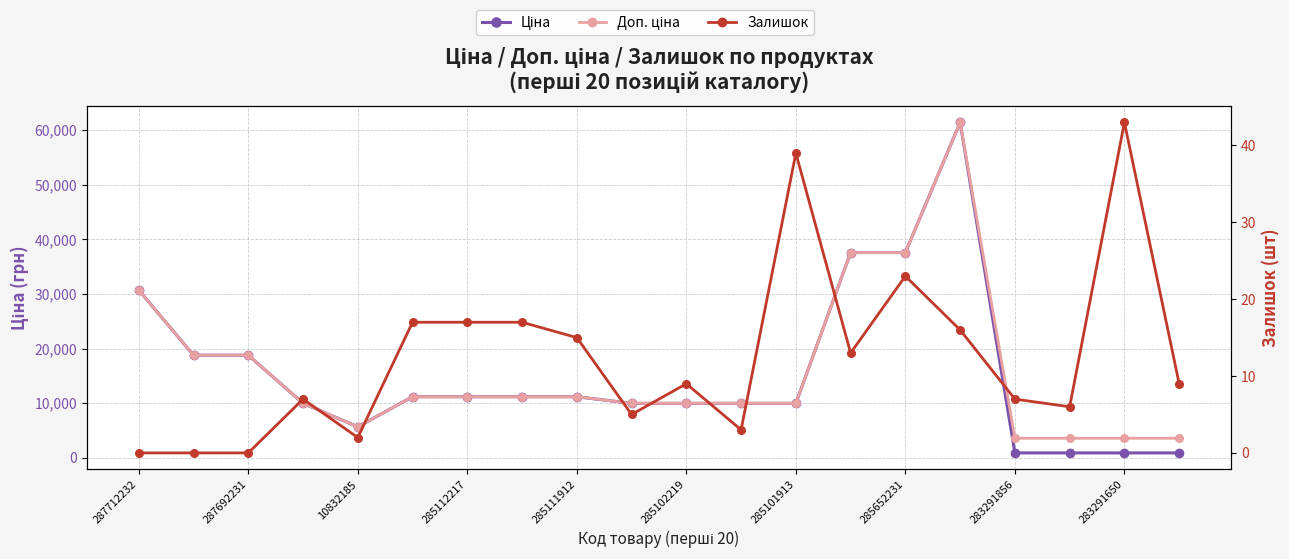

Rank the series by their maximum value, from highest to lowest.

Ціна, Доп. ціна, Залишок